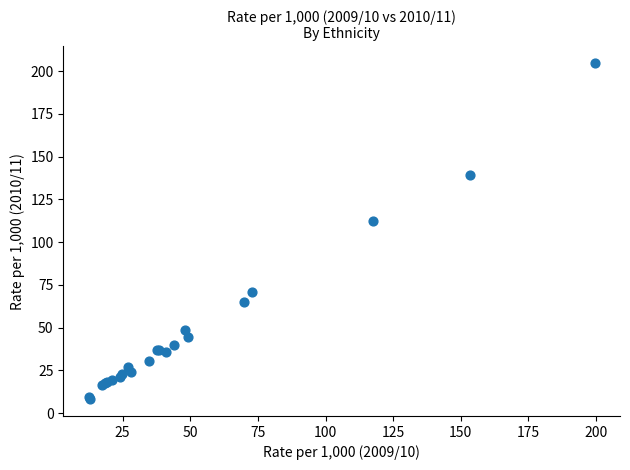

What Y value in the scatter plot is closest to 106?

112.6